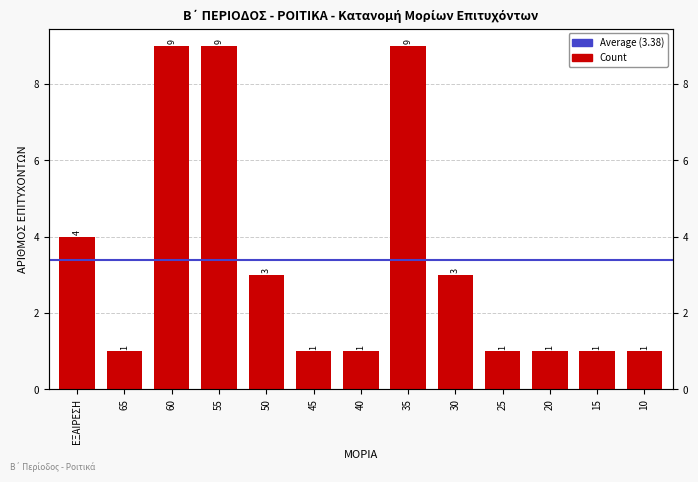

What is the change in value from 65 to 50?

+2